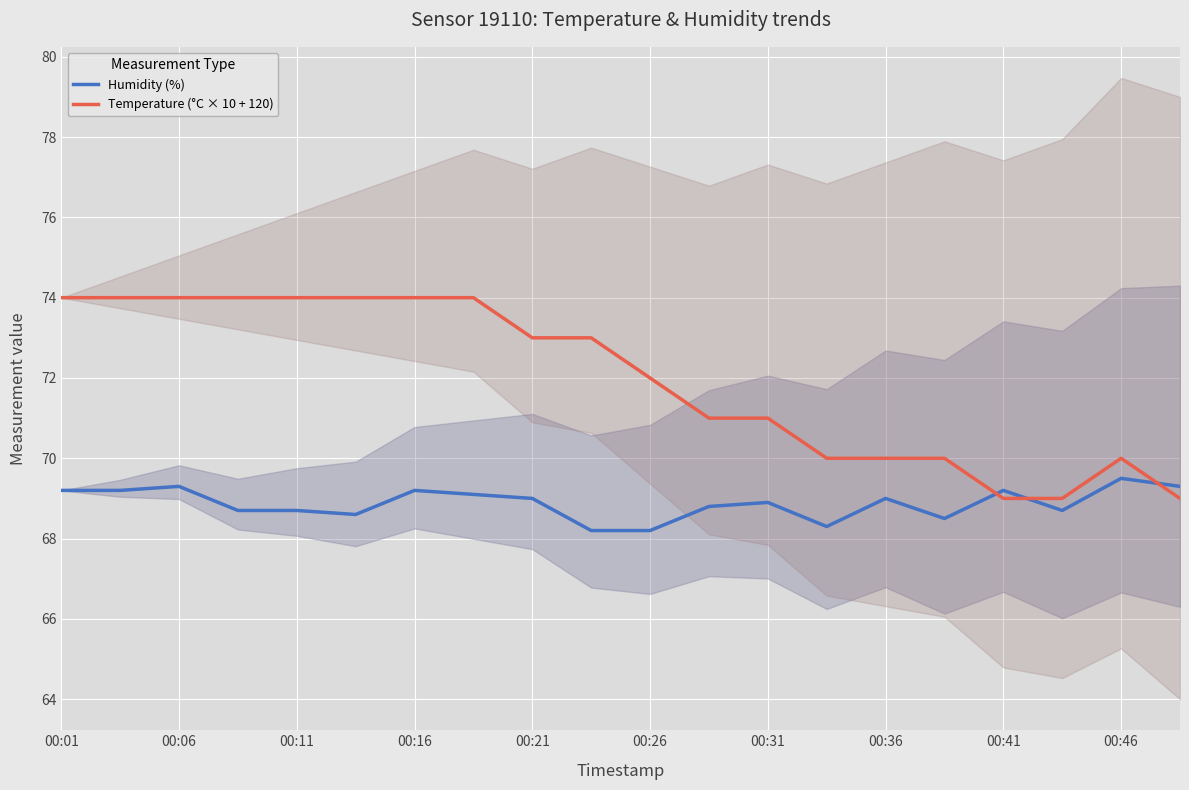

True or false: Temperature (°C × 10 + 120) has a value of 38.5 at 00:01.

False